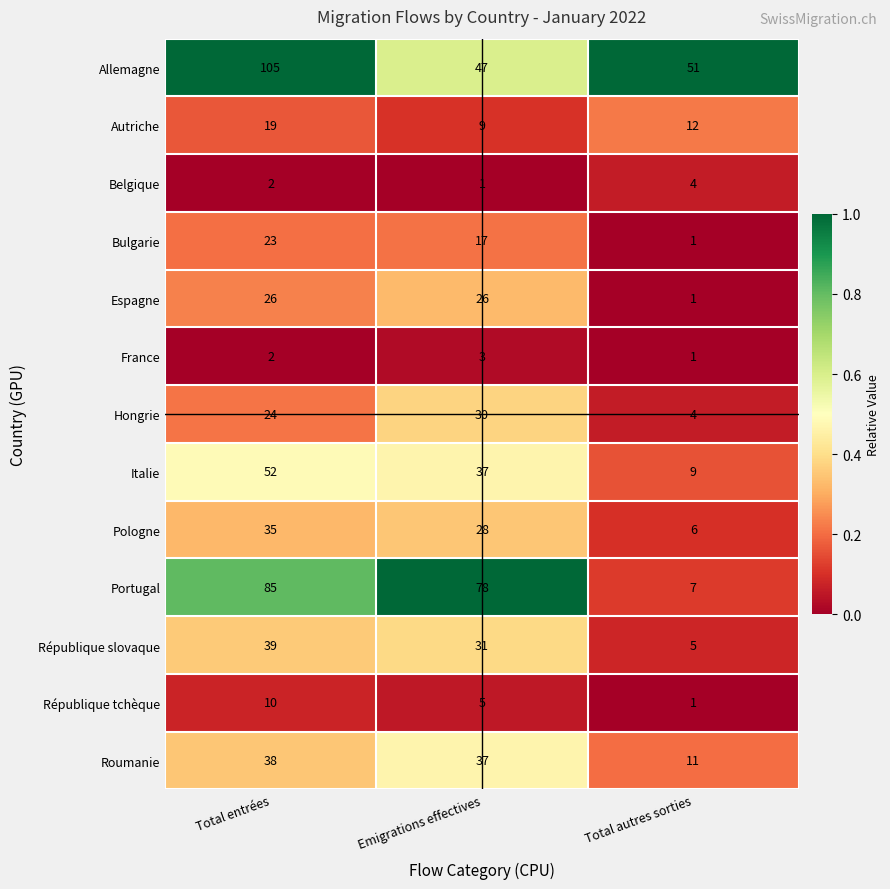

At which category is the sum across all series the highest?

Total entrées